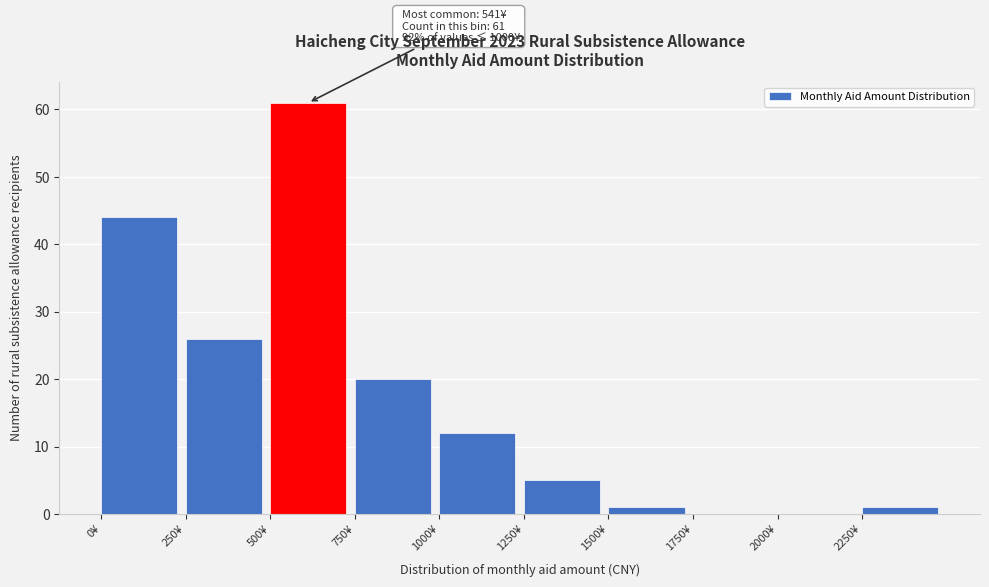

Which range on the x-axis has the tallest bar?

500 to 750